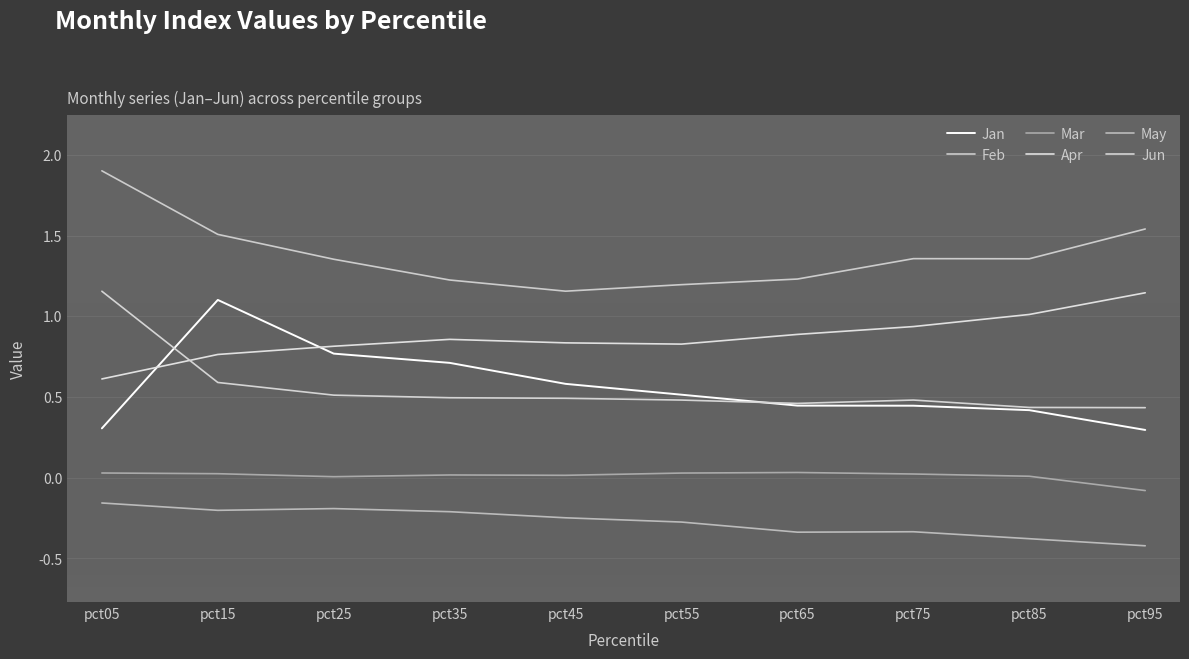

List the series in order of their peak value, lowest first.

May, Mar, Jan, Apr, Jun, Feb